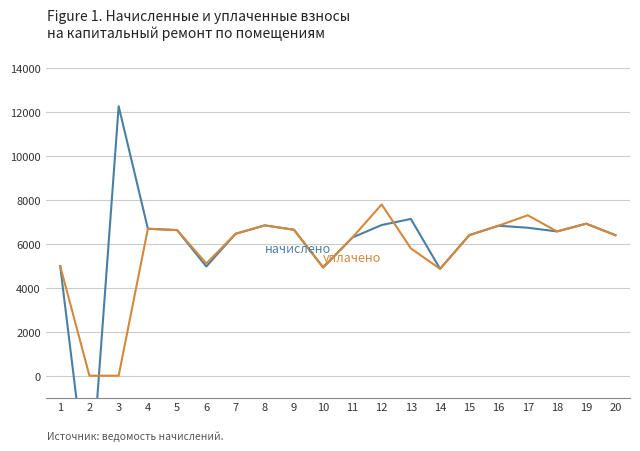

Which series changed the most between 1 and 14?

начислено